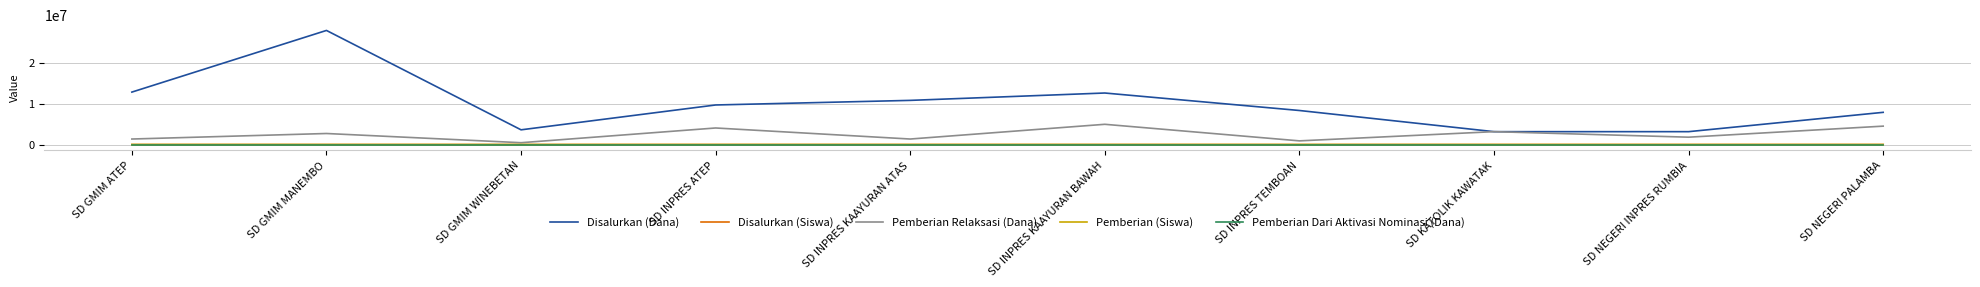

Does the chart display data point markers on the line(s)?

No